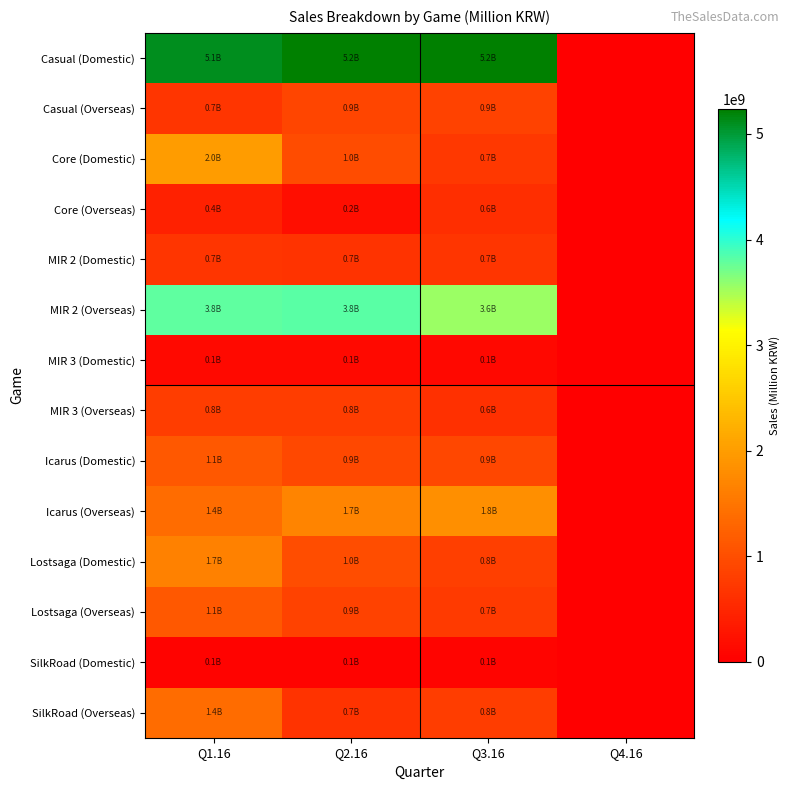

Between Q1.16 and Q4.16, which series saw the biggest shift?

Casual (Domestic)